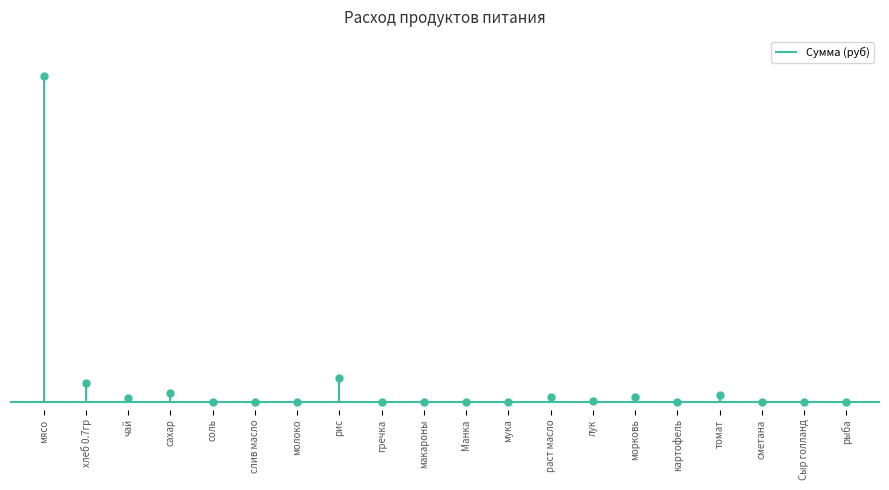

Does the chart have visible grid lines?

No